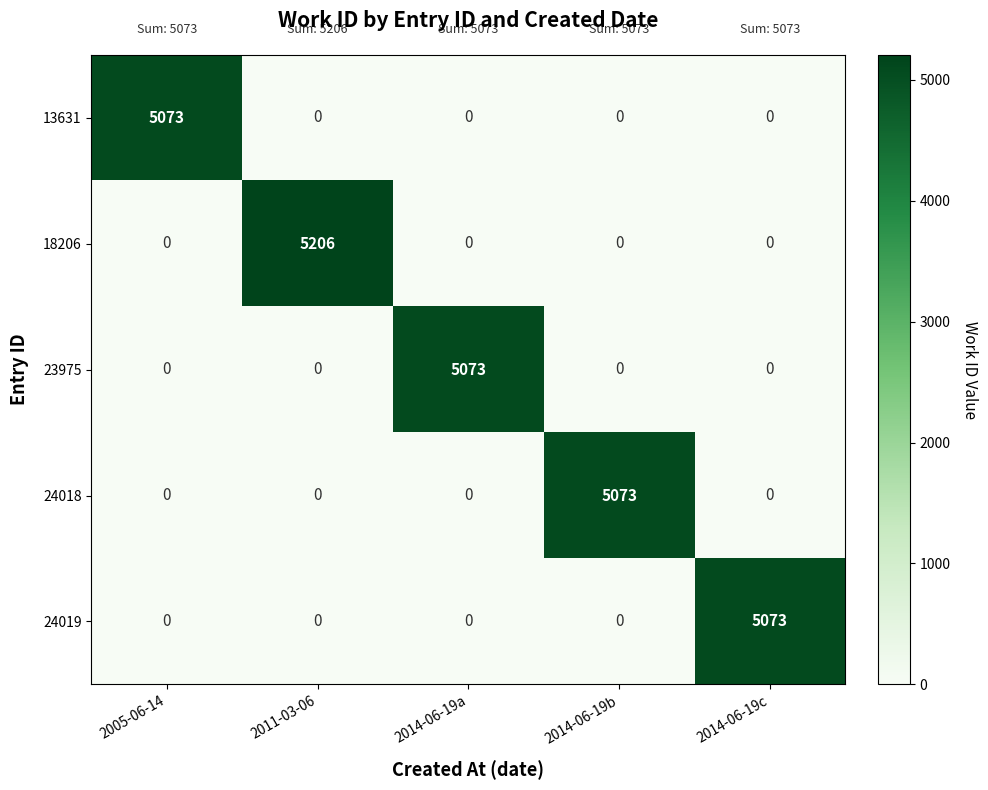

What is the total value across all series at 2014-06-19c?

5073